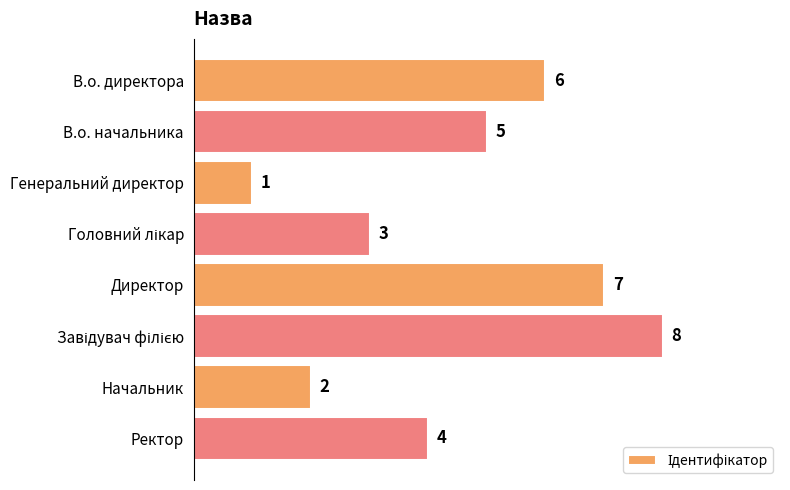

How many data points does each series have?

8